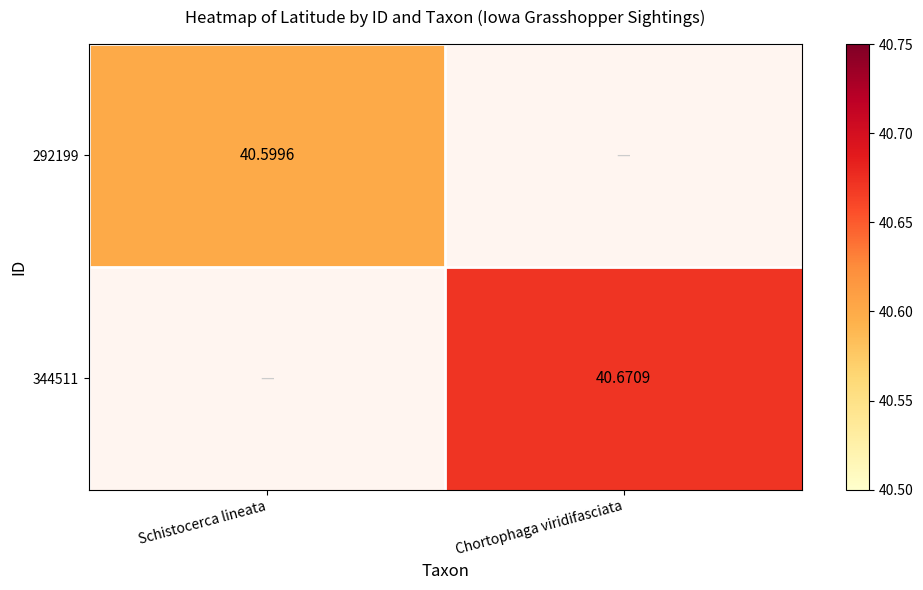

Is the value of 292199 at Schistocerca lineata greater than the value of 344511 at Chortophaga viridifasciata?

No